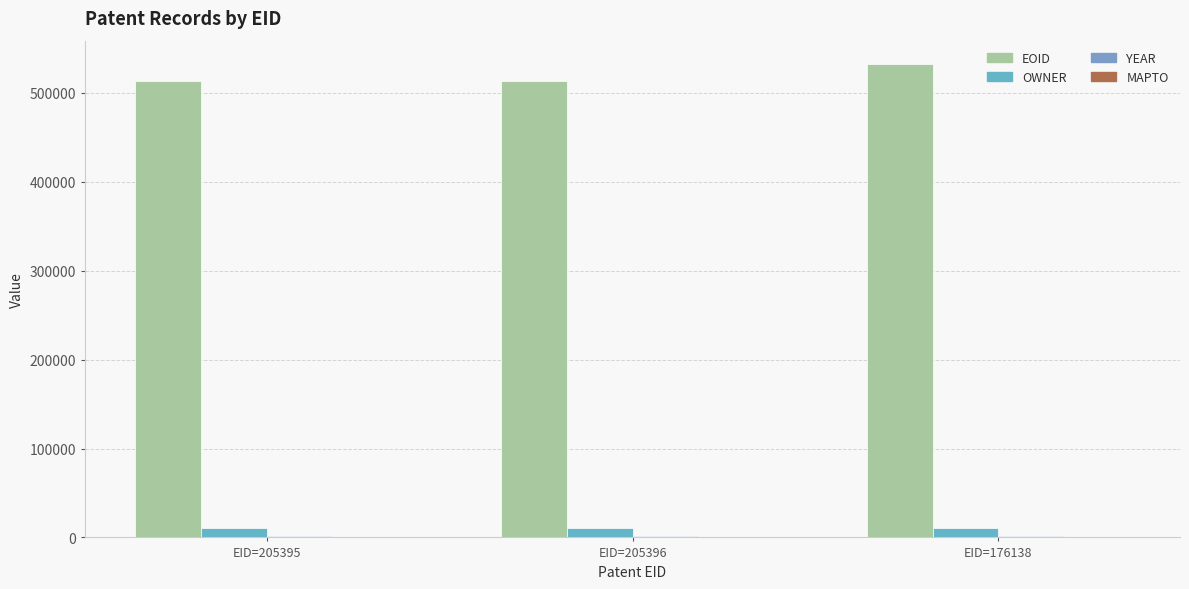

How many bars are there in each group?

3